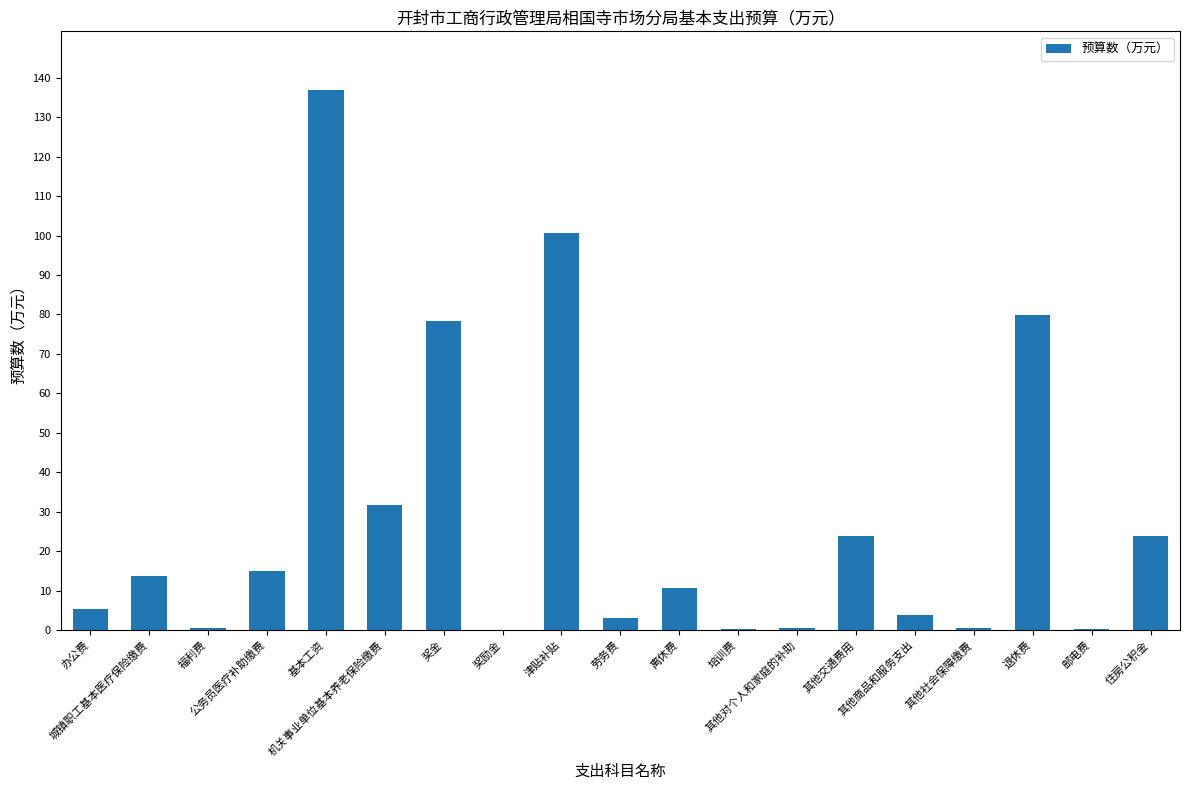

What is the maximum value shown in the chart?

136.8